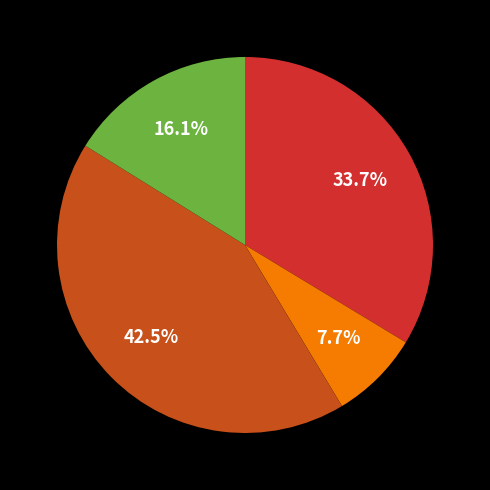

Is there any slice that represents more than half of the pie?

No